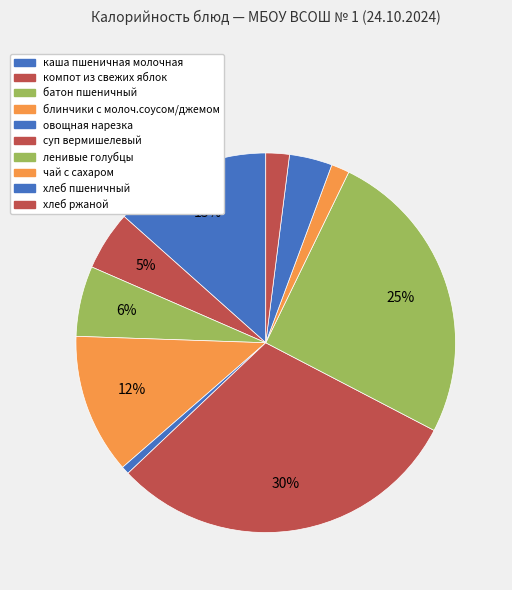

To the nearest percent, what portion does ленивые голубцы represent?

25%